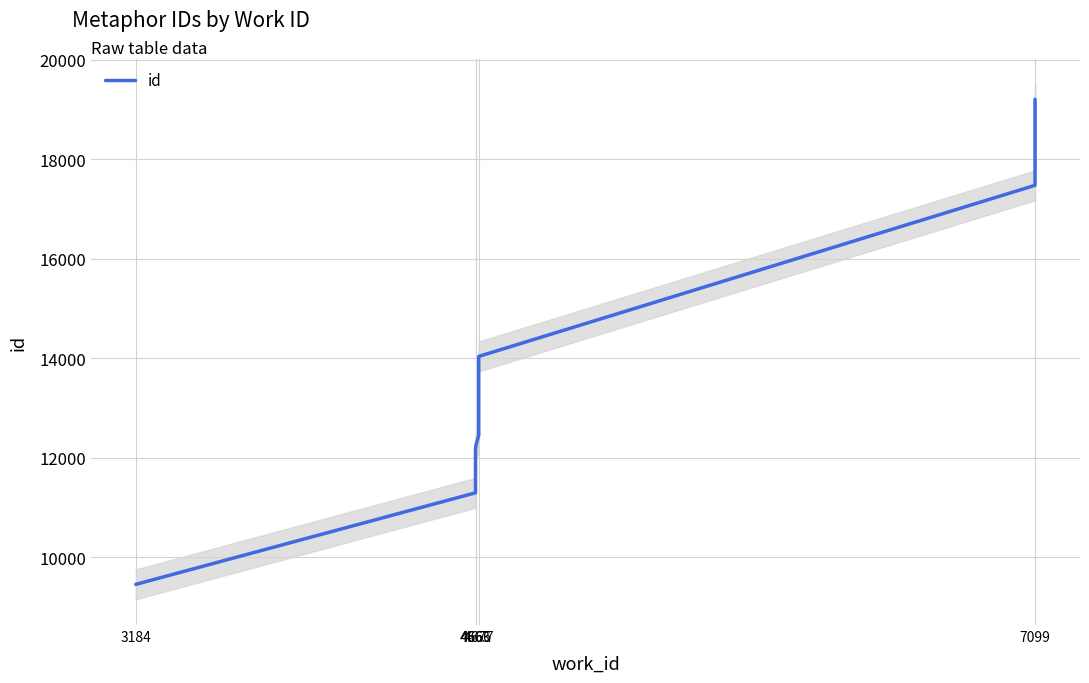

True or false: the data shows 3234.4 at 4677.

False